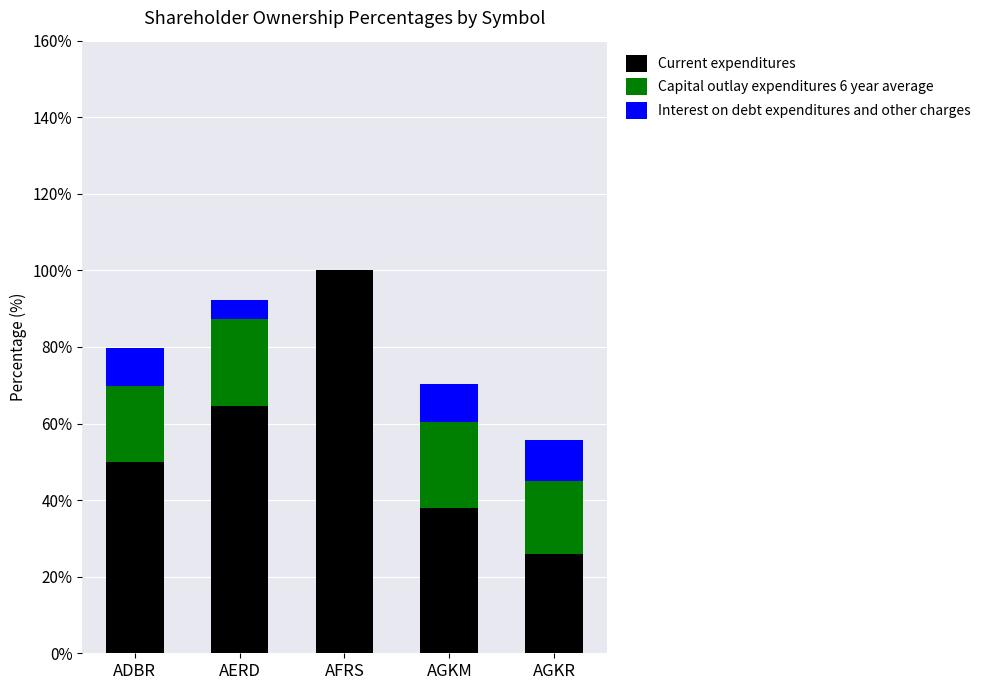

What are all the series names shown in the legend?

Current expenditures, Capital outlay expenditures 6 year average, Interest on debt expenditures and other charges